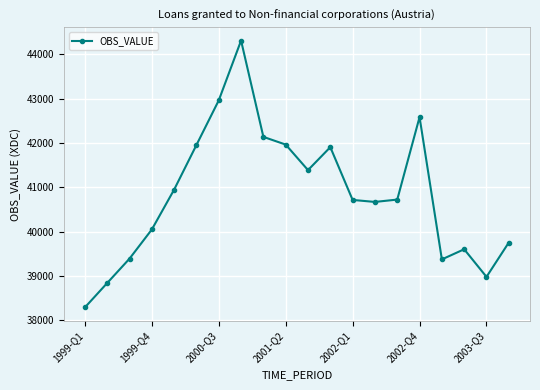

What is the value of the 11th point from the left?

41391